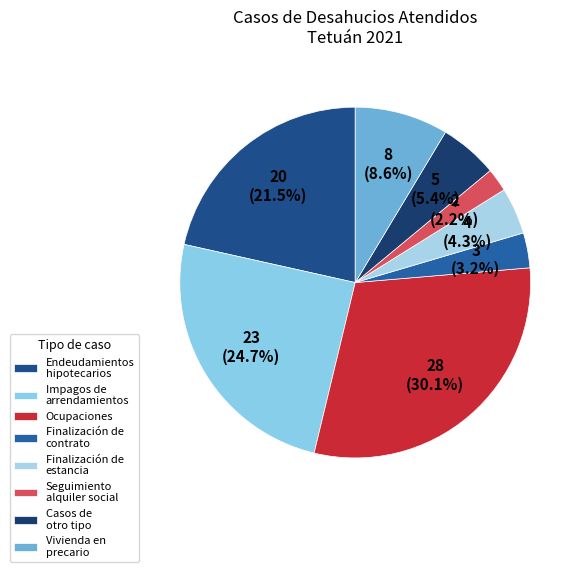

How many segments does this pie chart have?

8